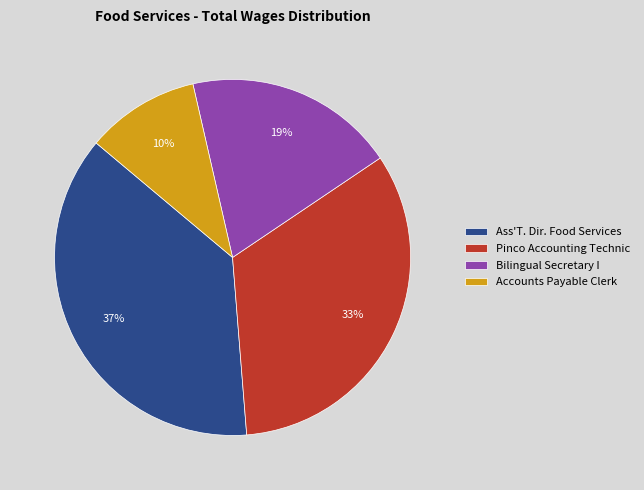

Is the sum of Accounts Payable Clerk and Pinco Accounting Technic greater than half?

No